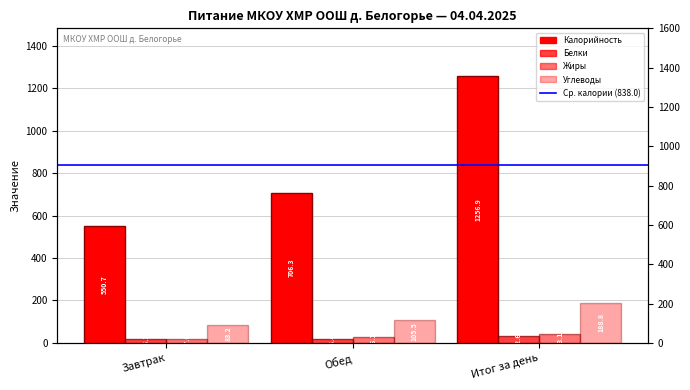

What is the greatest value displayed?

1256.9